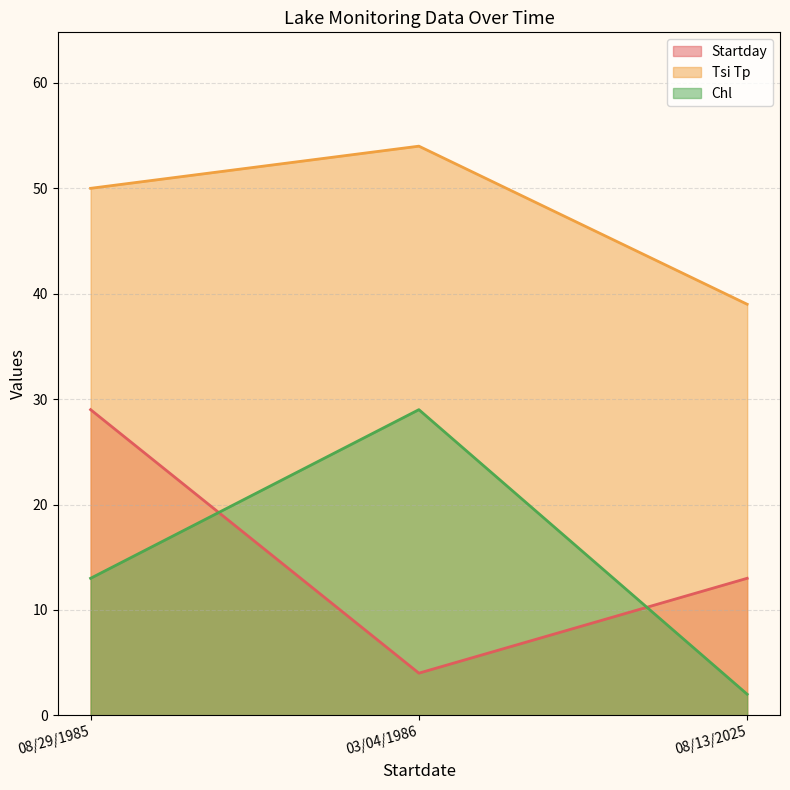

What is the highest value of the Chl series?

29